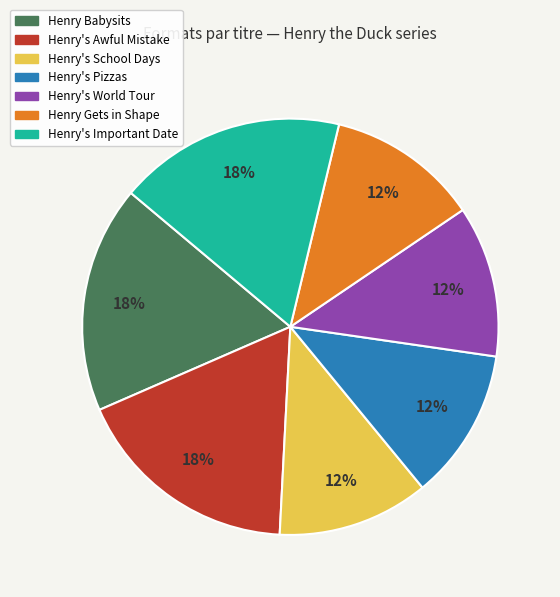

Is the sum of Henry Gets in Shape and Henry's Important Date greater than half?

No